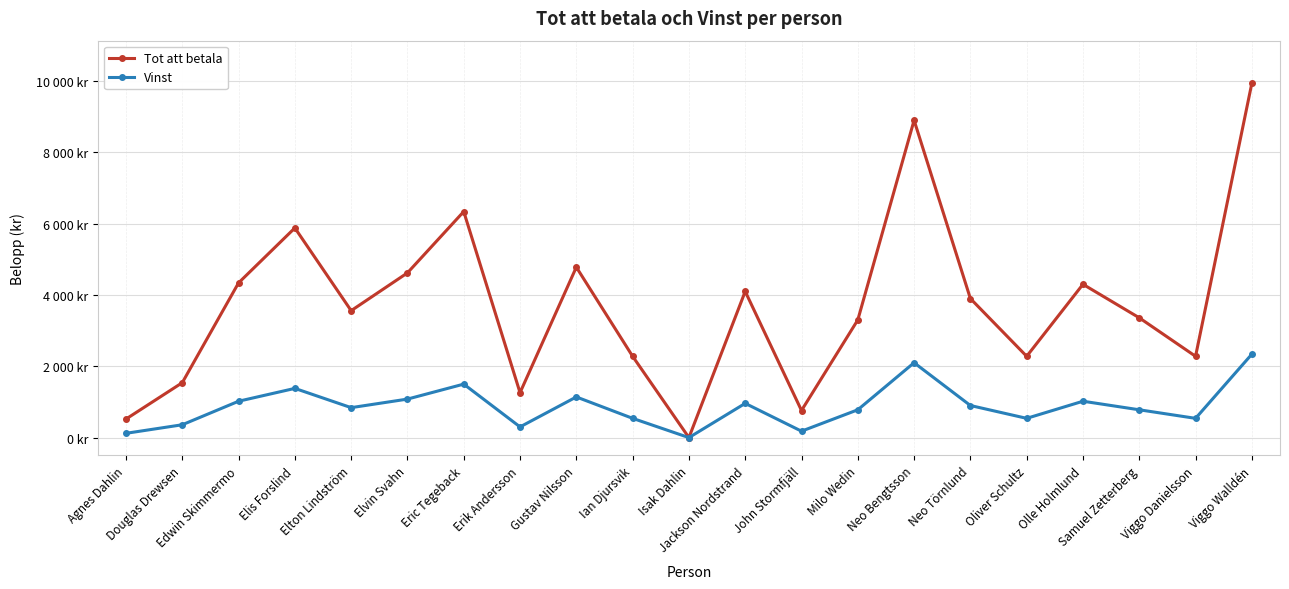

What are all the series names shown in the legend?

Tot att betala, Vinst